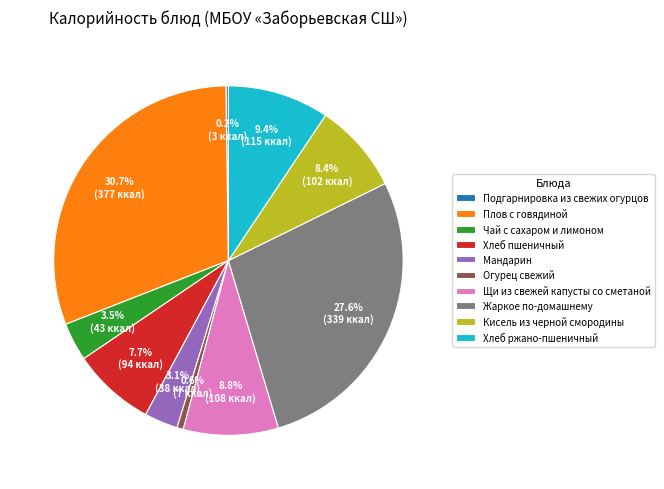

Does Кисель из черной смородины represent more than half of the total?

No